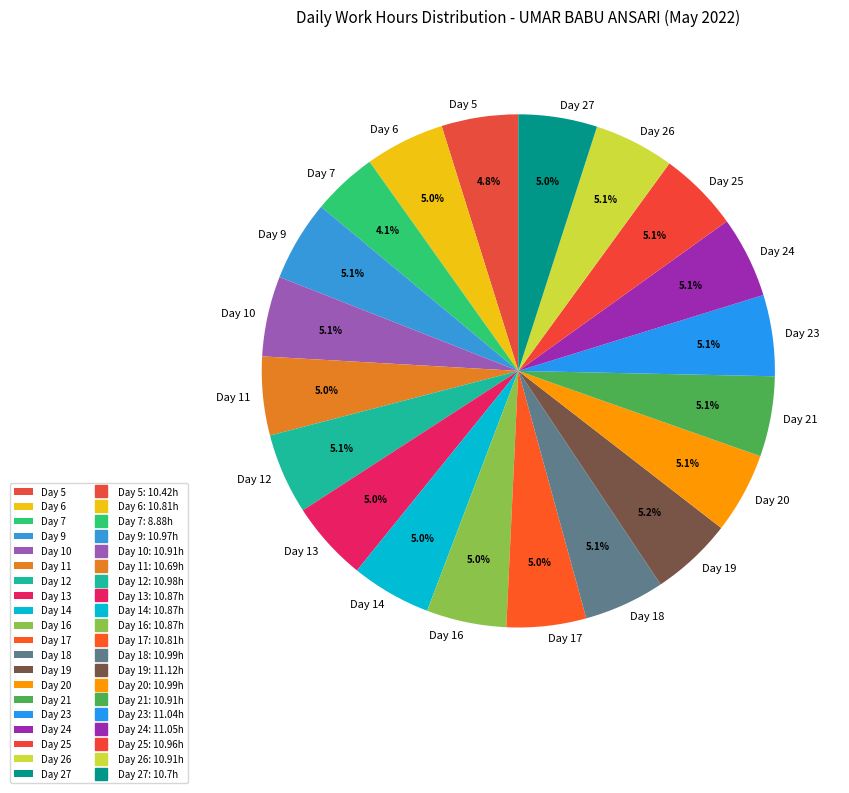

Which category has the smallest portion of the pie?

Day 7